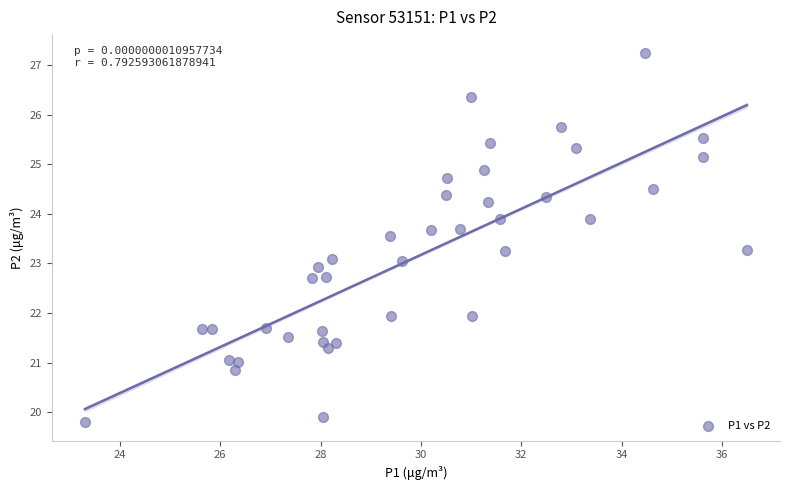

What is the range of X values (max minus min)?

13.2